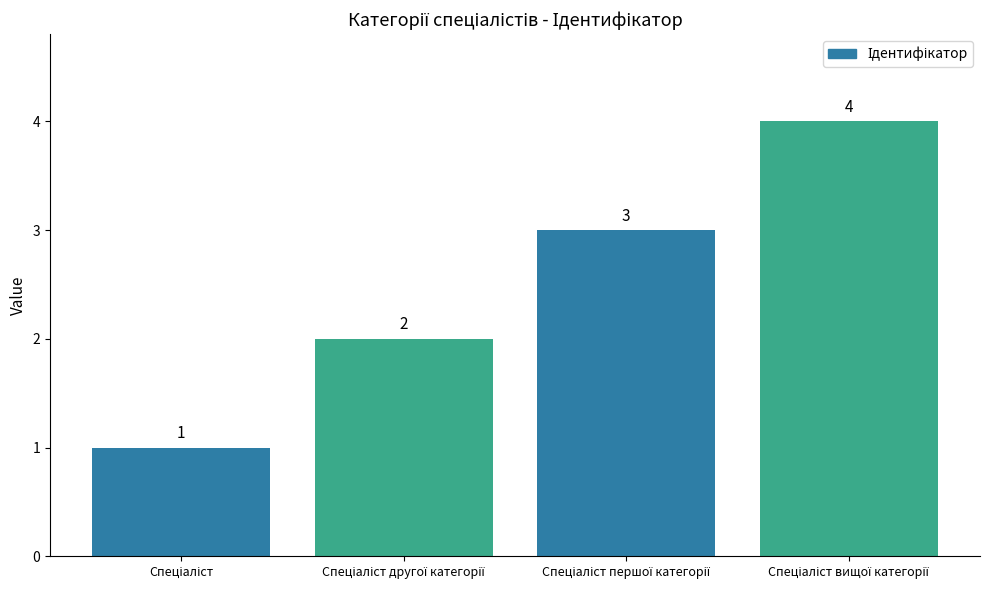

How many values are between 2 and 4?

3